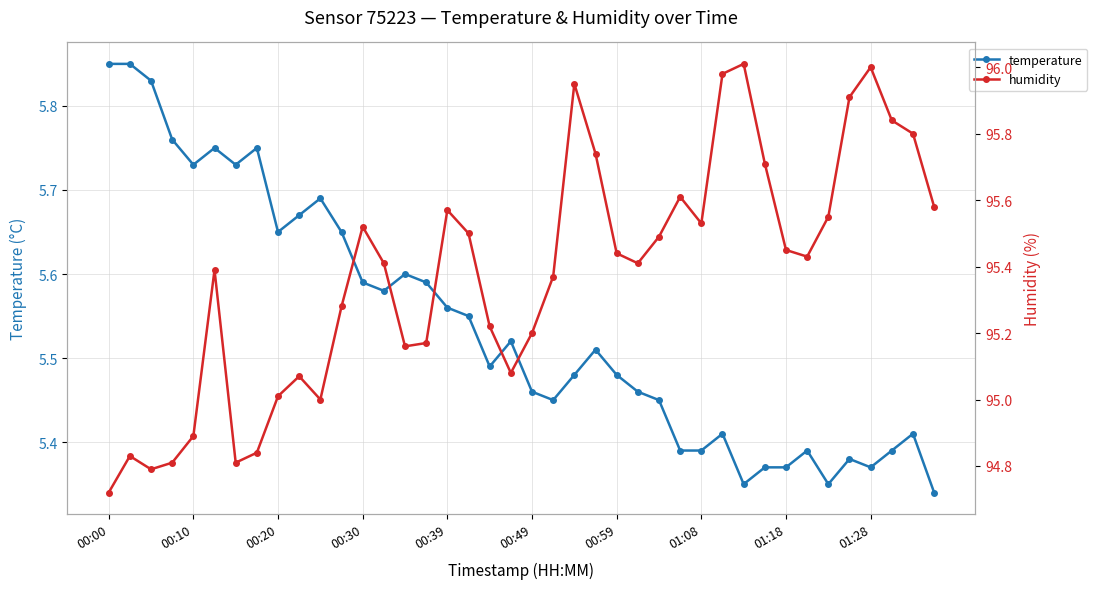

Count the number of categories in the chart.

40